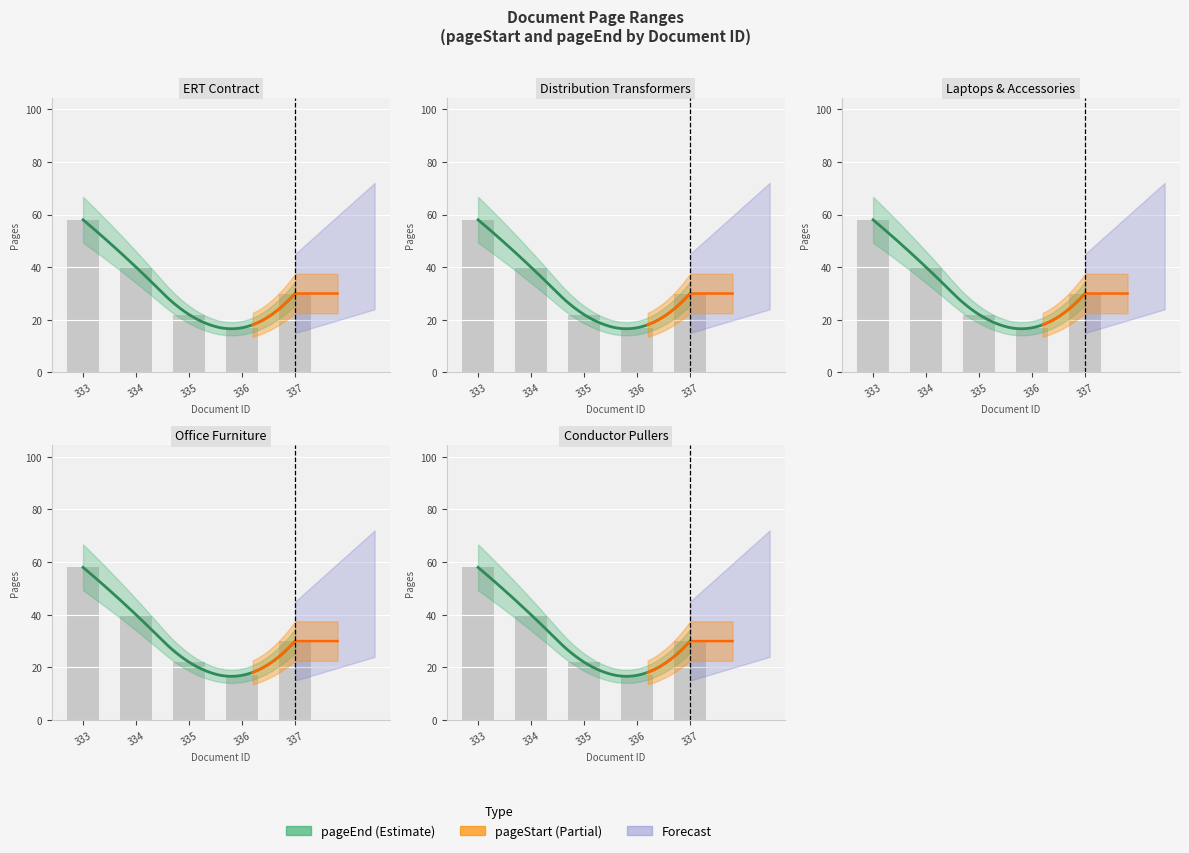

Reading left to right, extract all data points from this chart.

58	40	22	17	30